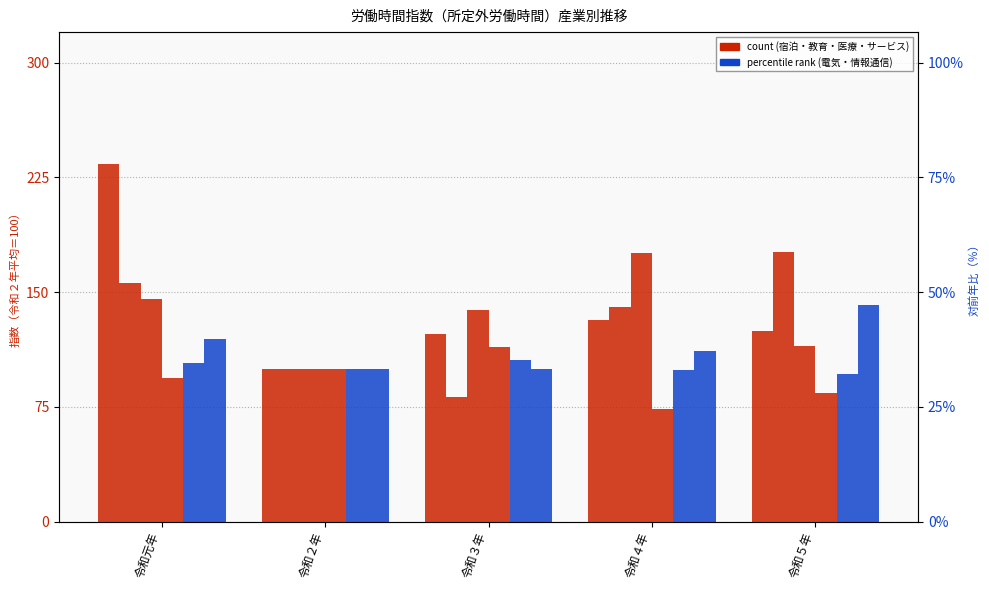

Is it true that 情報通信業 equals 119.5 at 令和元年?

True